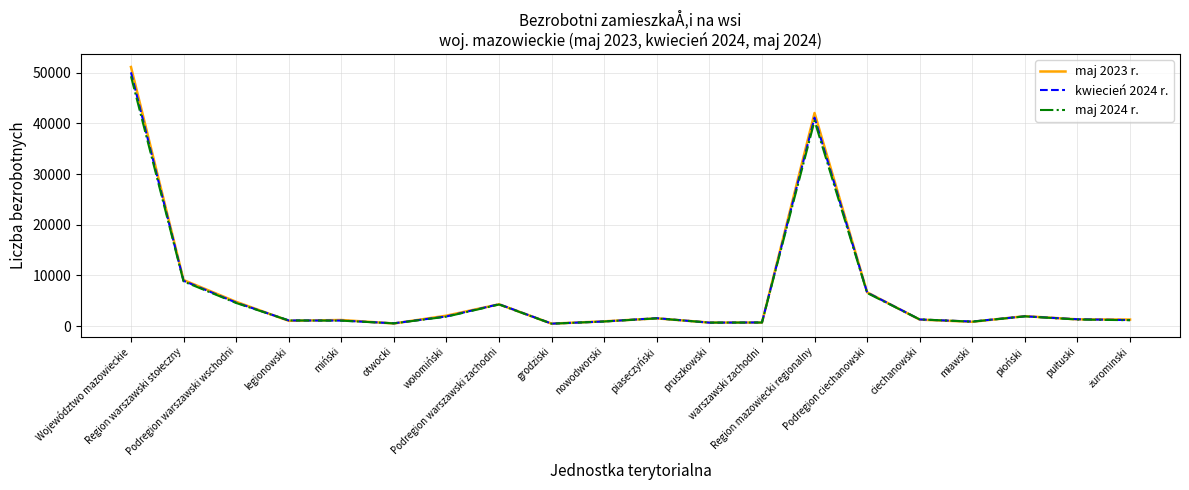

Which series has the widest spread of values?

maj 2023 r.